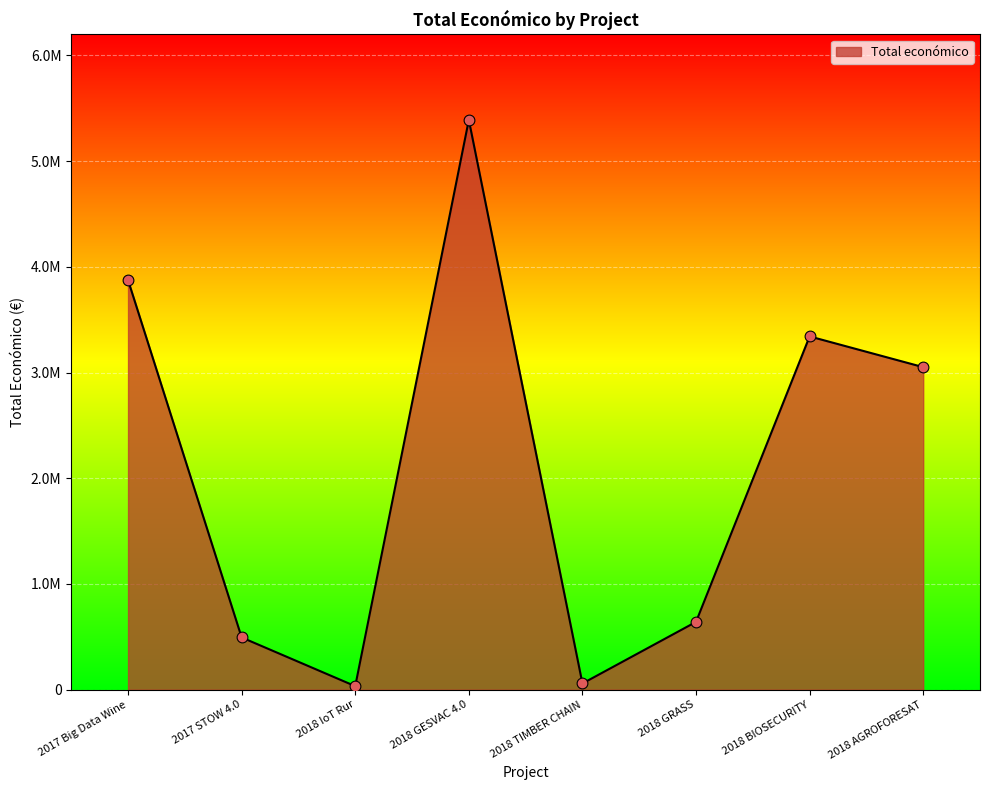

What is the ratio of the value at 2018 GESVAC 4.0 to the value at 2018 GRASS?

8.4